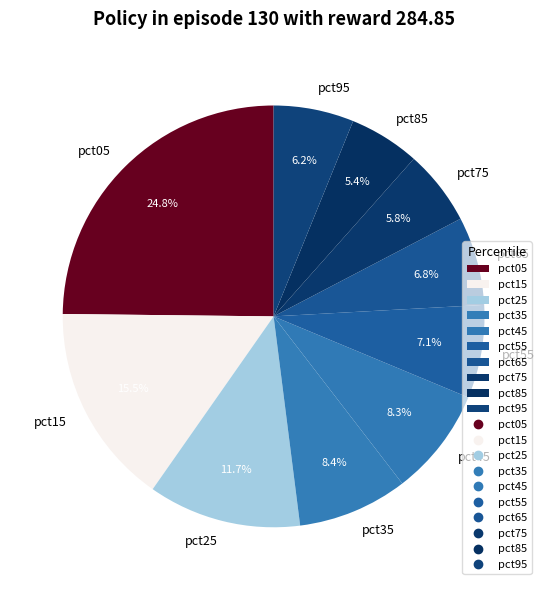

To the nearest percent, what portion does pct25 represent?

12%